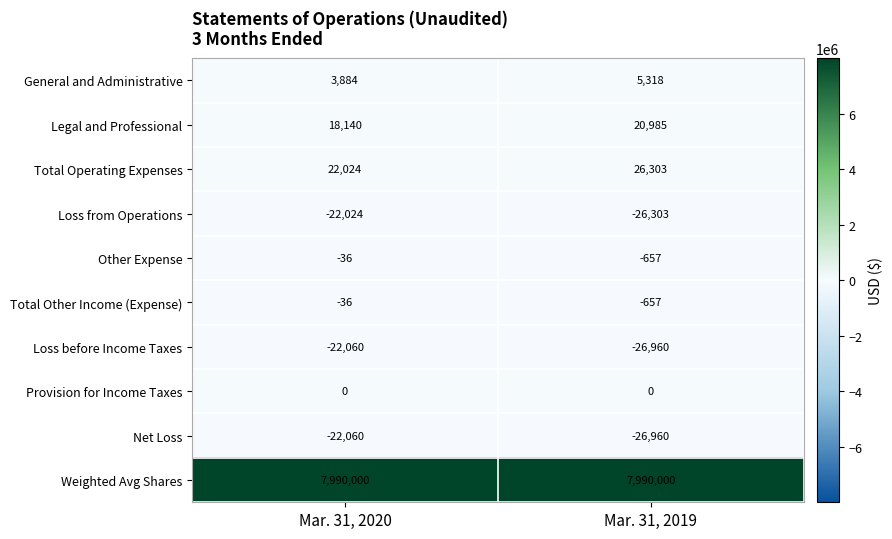

Rank the categories by Loss before Income Taxes value from lowest to highest.

Mar. 31, 2019, Mar. 31, 2020